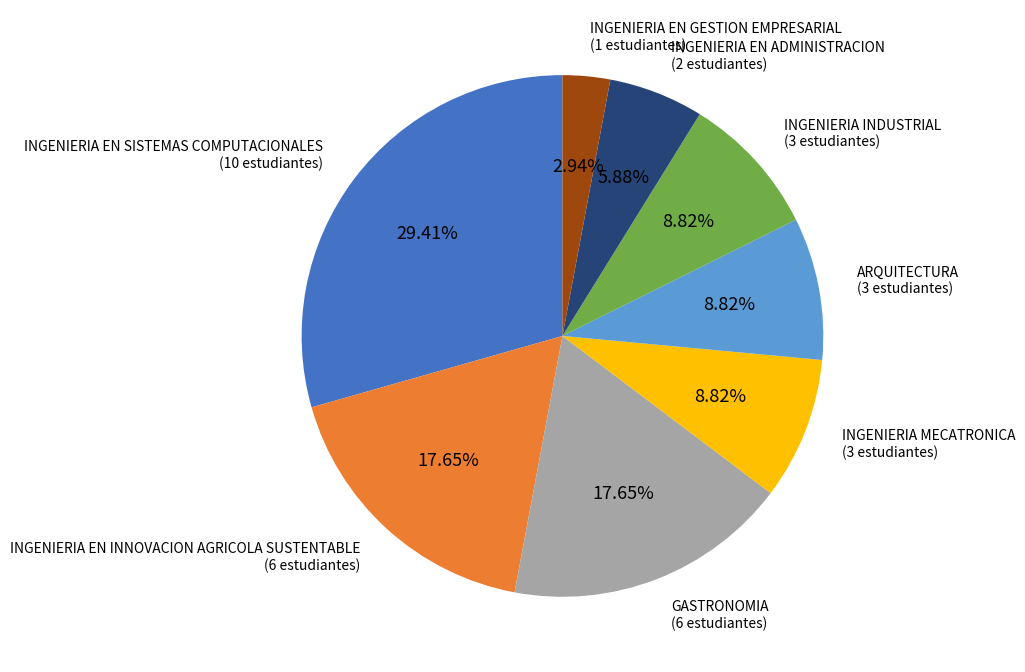

What is the ratio of the value at INGENIERIA MECATRONICA to the value at INGENIERIA EN ADMINISTRACION?

1.5